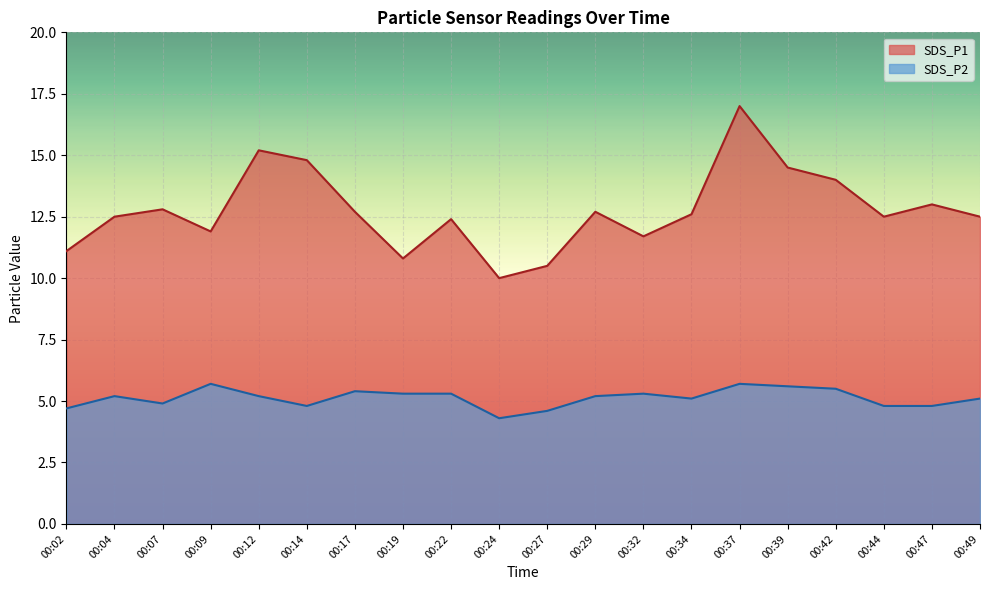

What is the difference between the highest and lowest values at 00:09?

6.2